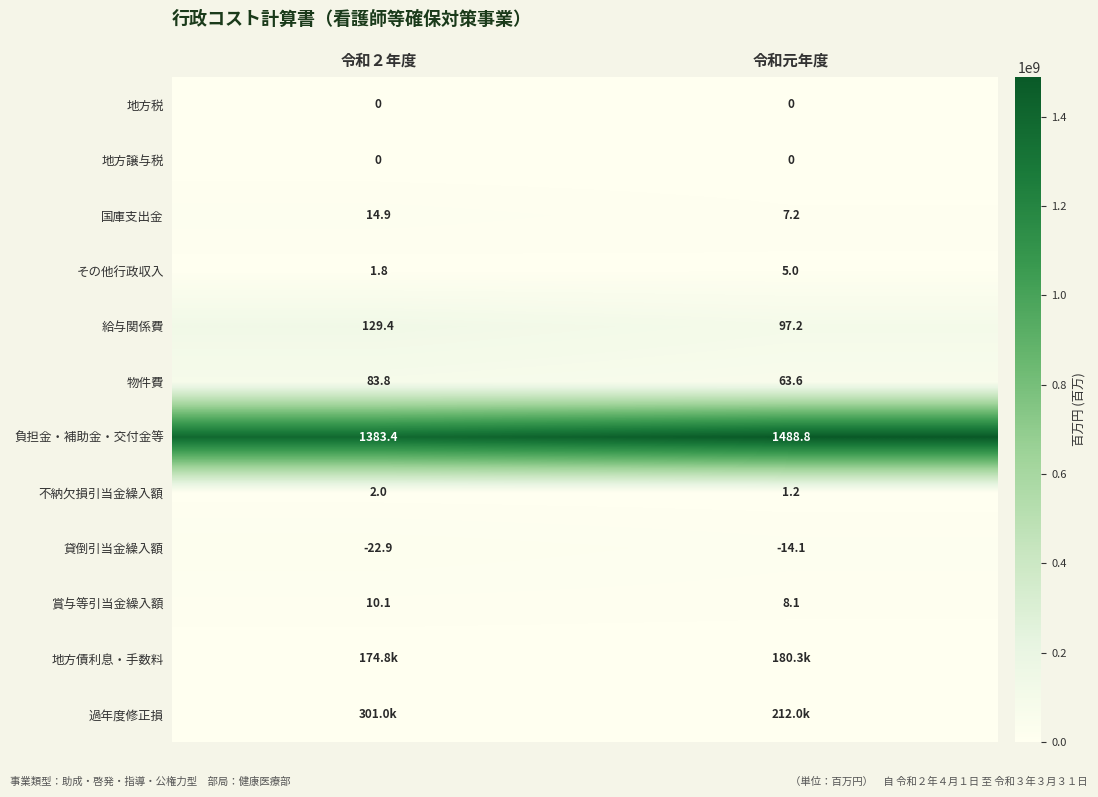

Which has a higher value, 令和元年度 or 令和２年度?

令和元年度